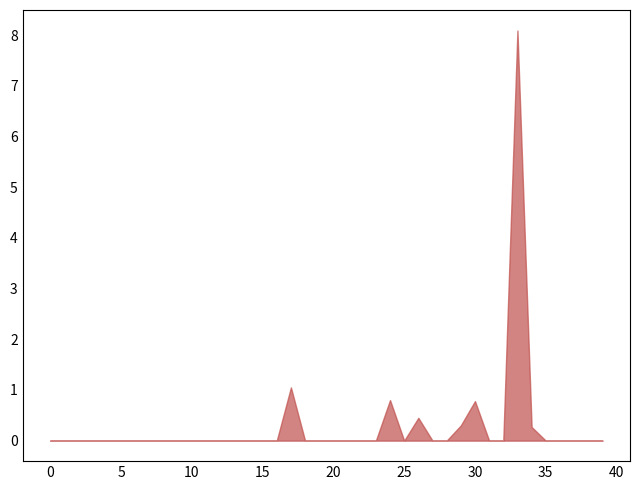

How many lines are shown in the chart?

1